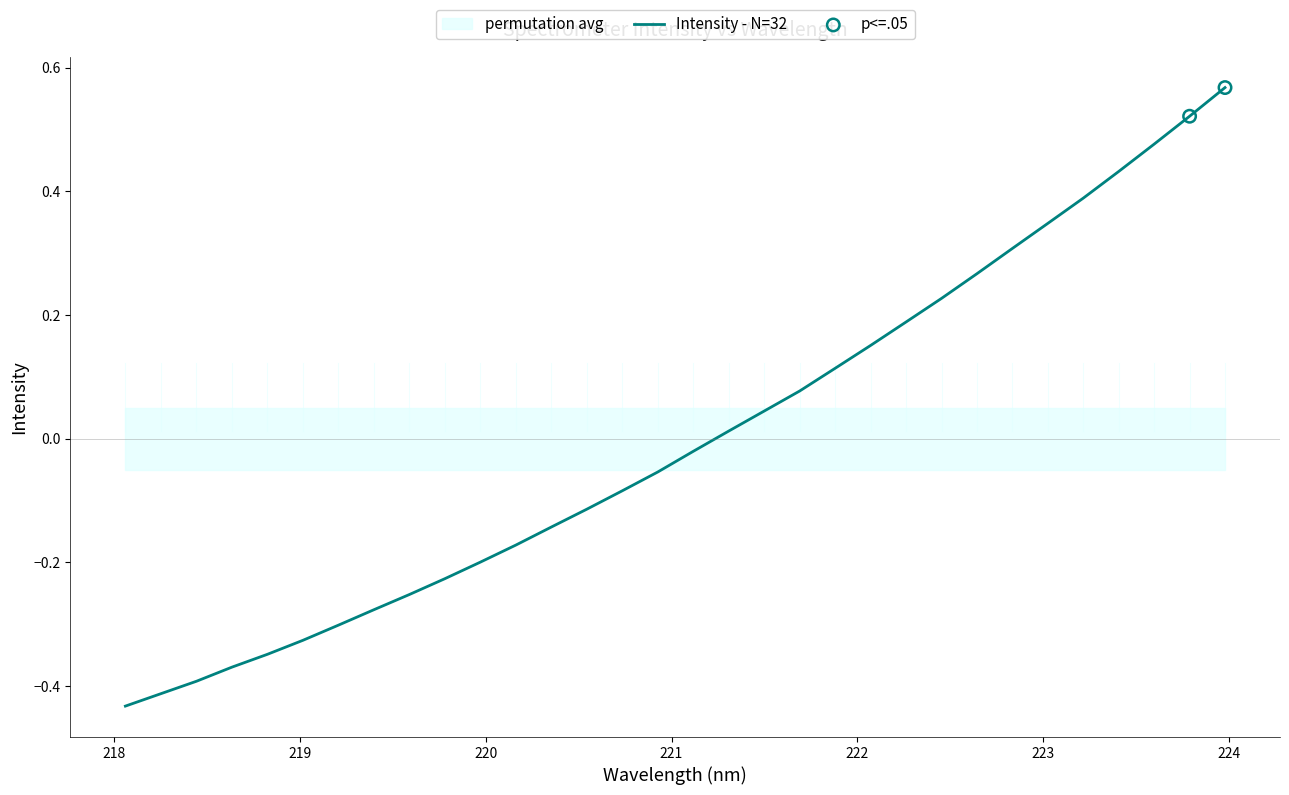

Which has a higher value, 222.6447 or 219.9712?

222.6447